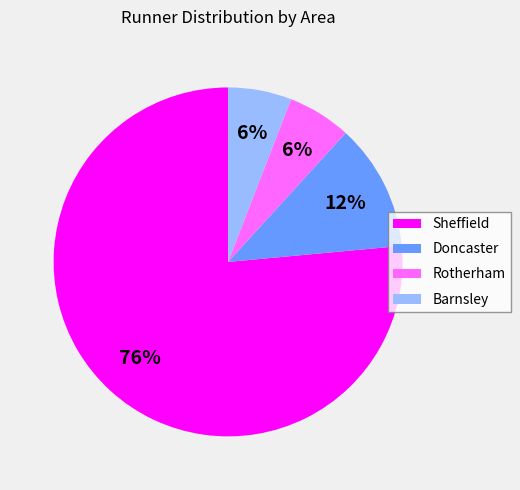

Count the number of slices in the pie.

4